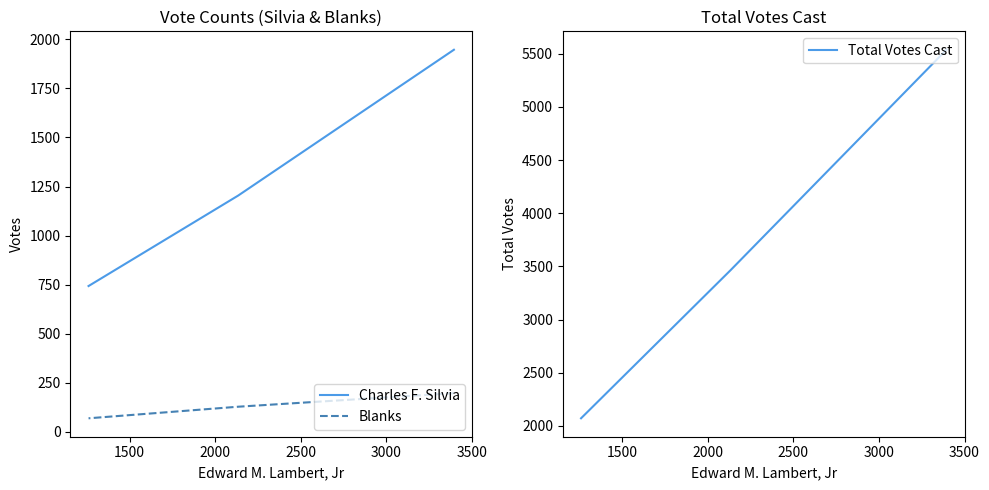

What is the difference between the maximum and minimum values in the Charles F. Silvia series?

1204